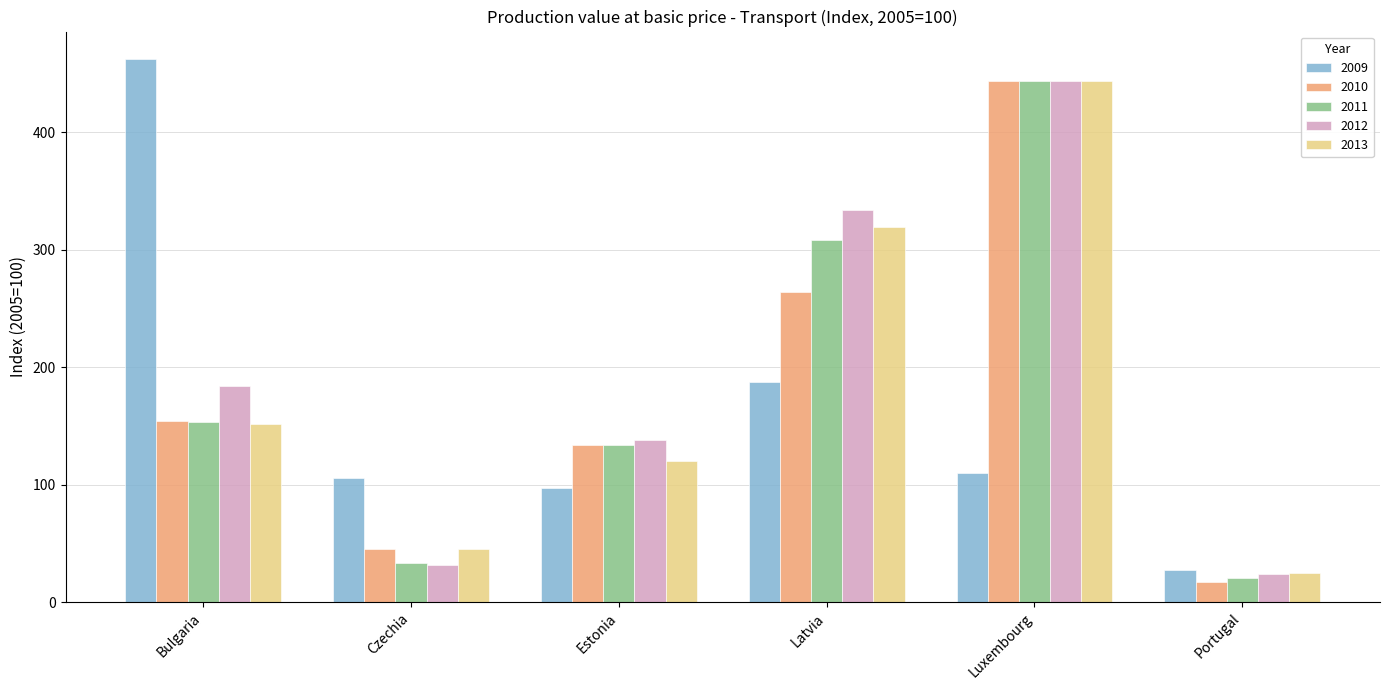

List the labels in order of 2011 value, smallest first.

Portugal, Czechia, Estonia, Bulgaria, Latvia, Luxembourg